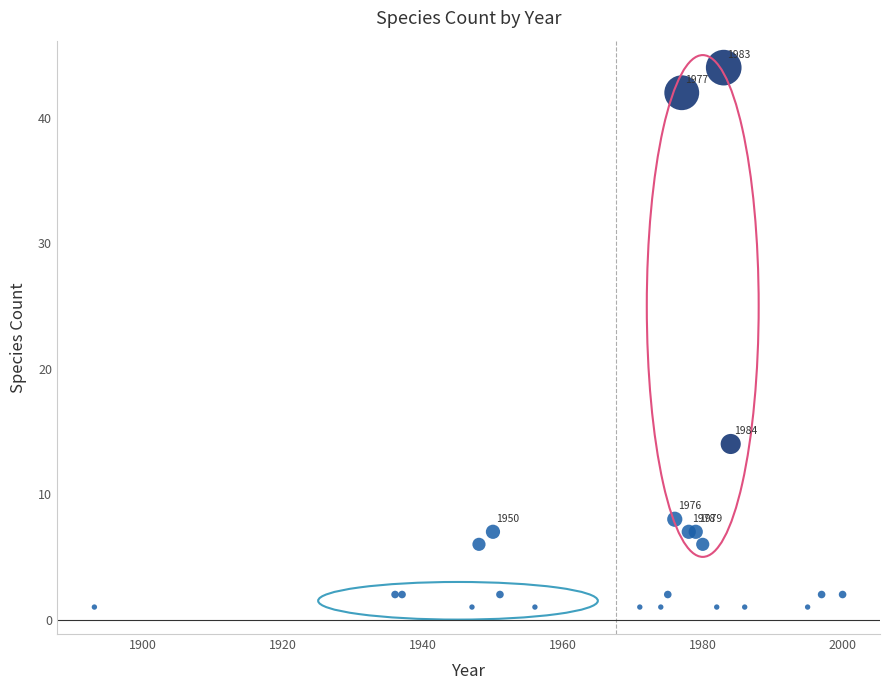

What Y value in the scatter plot is closest to 22?

14